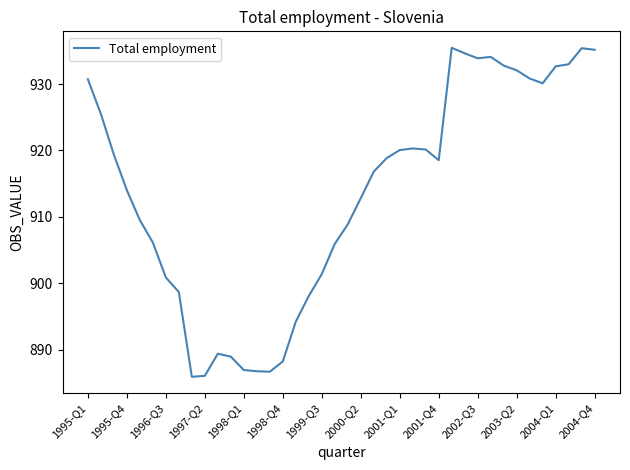

What is the maximum value shown in the chart?

935.5